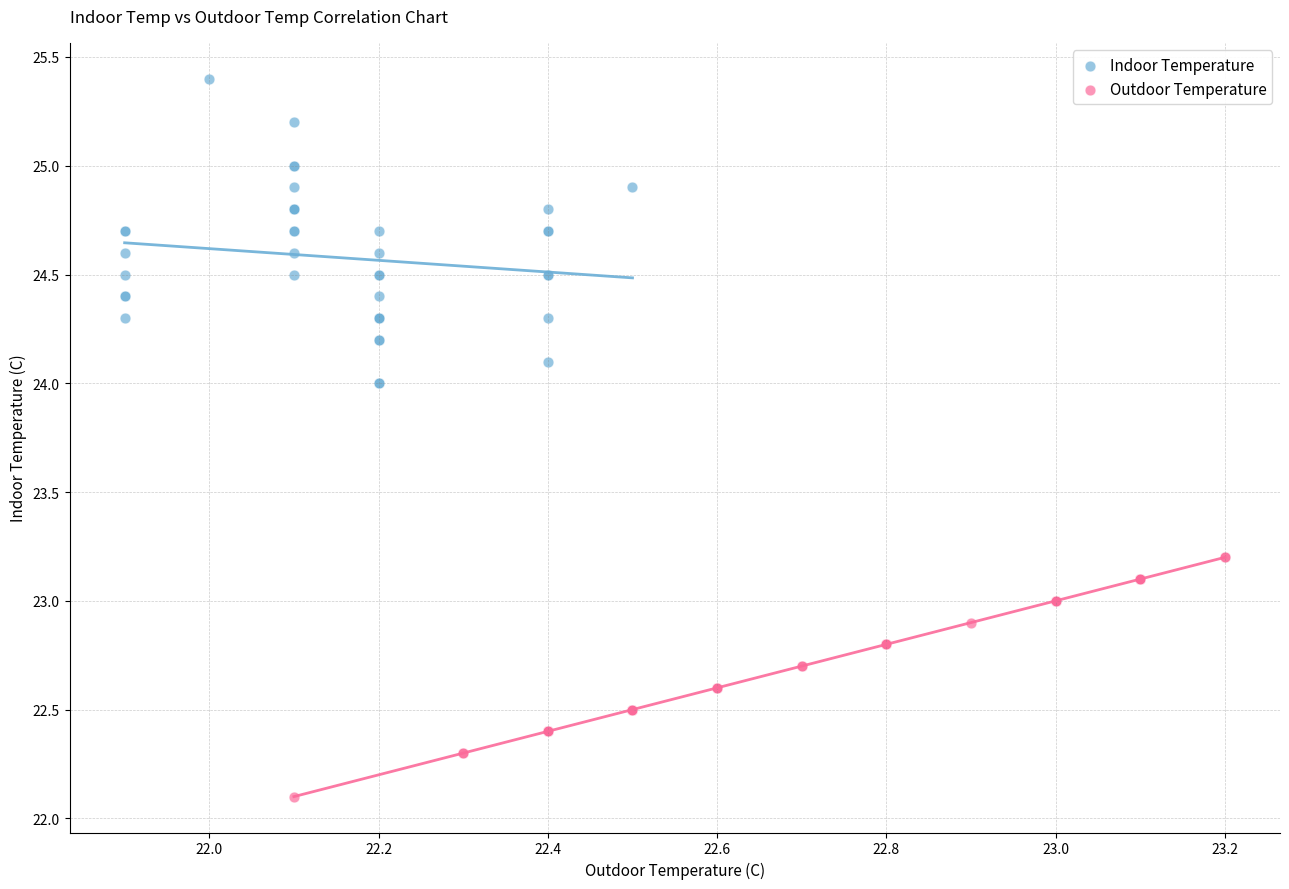

Which series contains the lowest Y value?

Outdoor Temperature